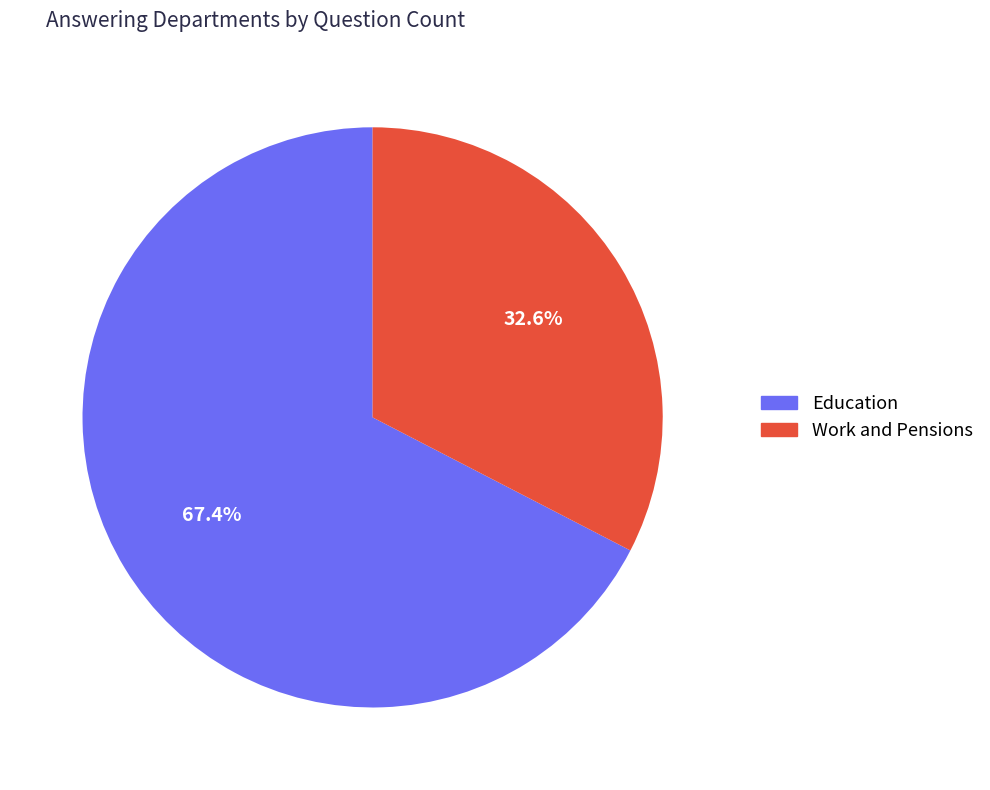

True or false: Education accounts for 78% of the total.

False